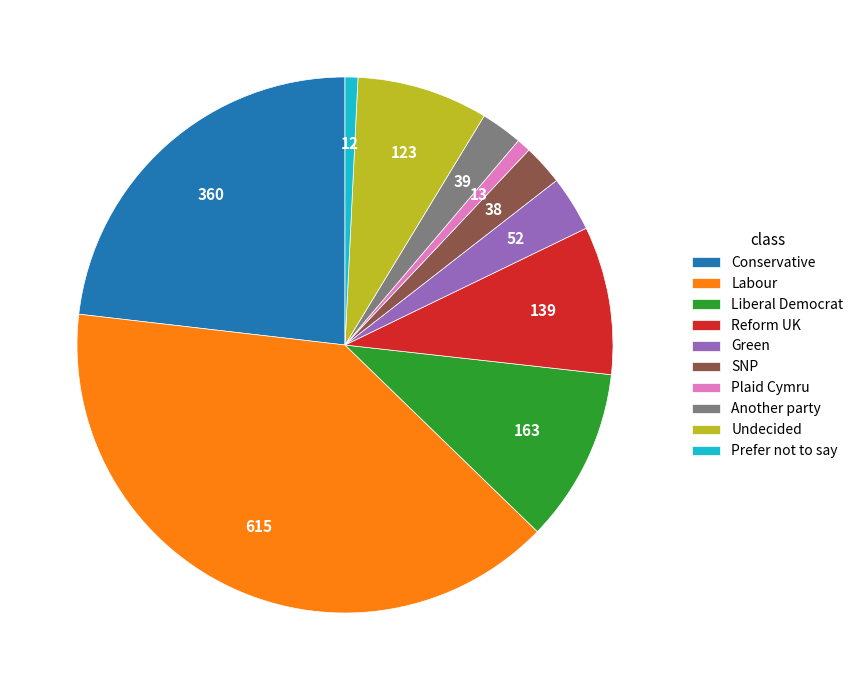

Between Liberal Democrat and Plaid Cymru, which is larger?

Liberal Democrat